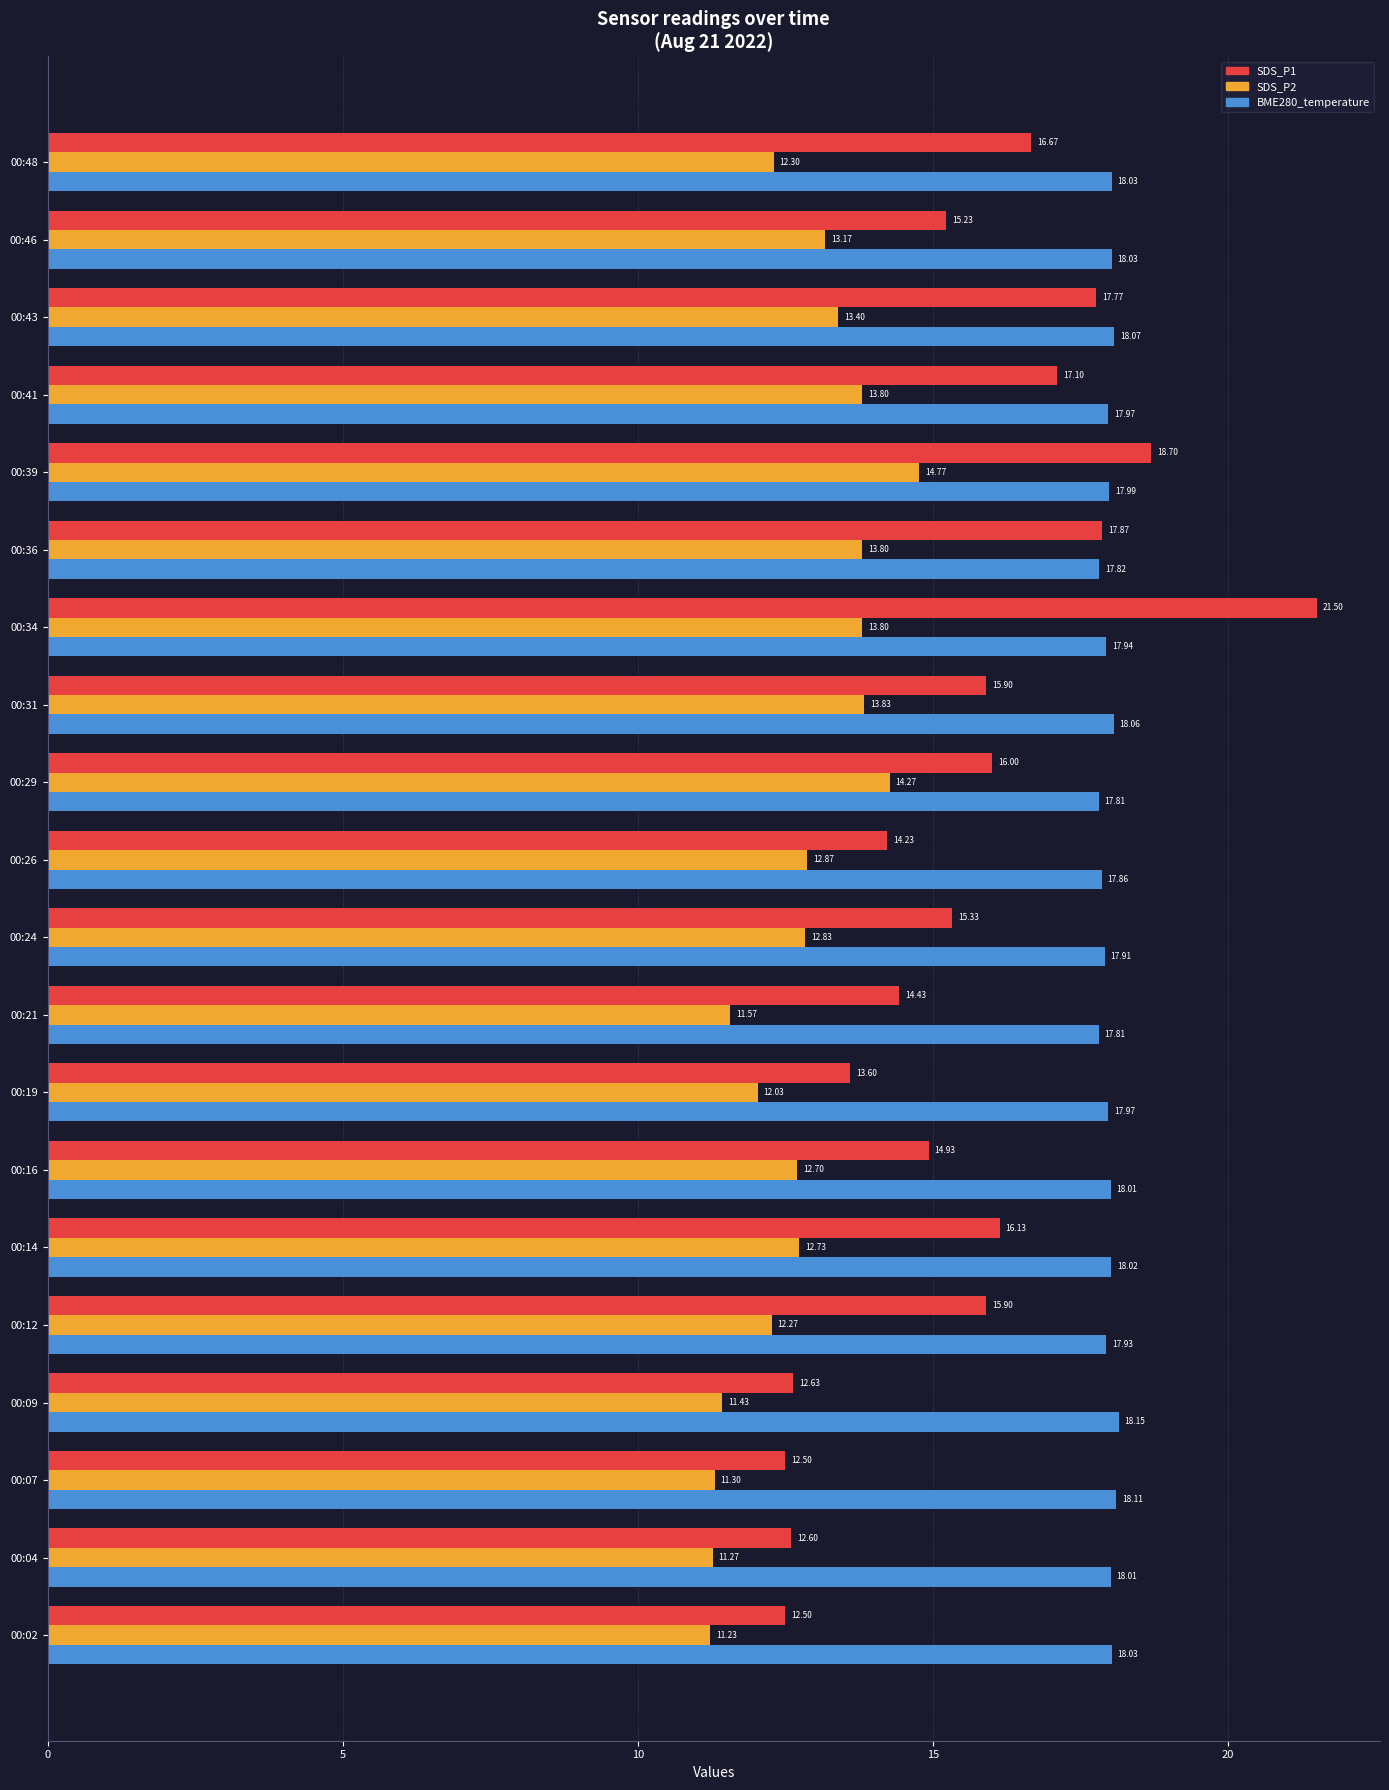

Which category has the highest value in the SDS_P2 series?

00:39